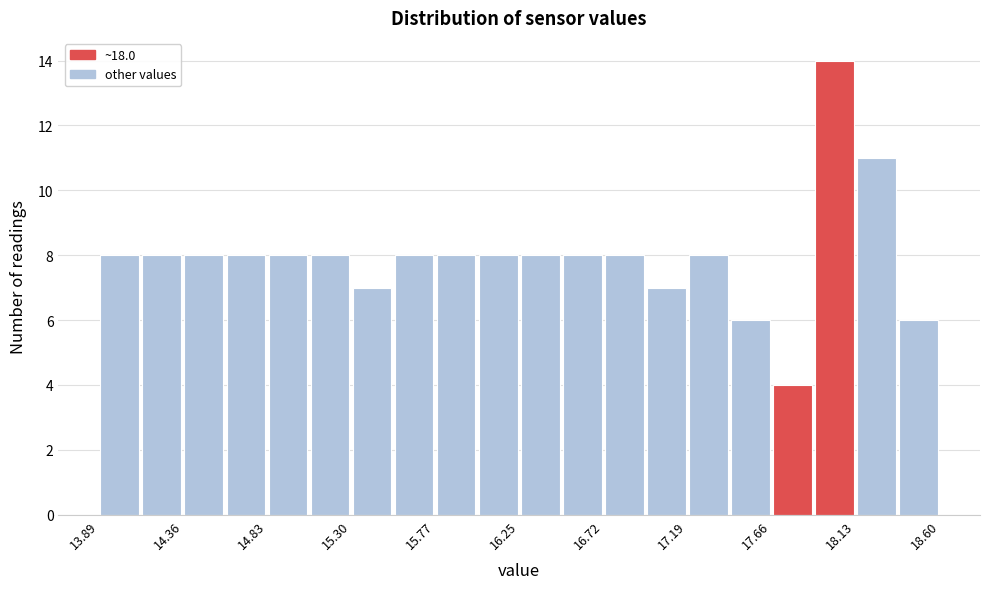

Reading left to right, list every bar in this chart as the range it spans on the x-axis followed by its height. Neither the bar edges nor the heights are printed on the chart, so give them approximately, as read against the axes.

13.90 to 14.15: 8
14.15 to 14.35: 8
14.35 to 14.60: 8
14.60 to 14.85: 8
14.85 to 15.05: 8
15.05 to 15.30: 8
15.30 to 15.55: 7
15.55 to 15.75: 8
15.75 to 16.00: 8
16.00 to 16.25: 8
16.25 to 16.50: 8
16.50 to 16.70: 8
16.70 to 16.95: 8
16.95 to 17.20: 7
17.20 to 17.40: 8
17.40 to 17.65: 6
17.65 to 17.90: 4
17.90 to 18.15: 14
18.15 to 18.35: 11
18.35 to 18.60: 6